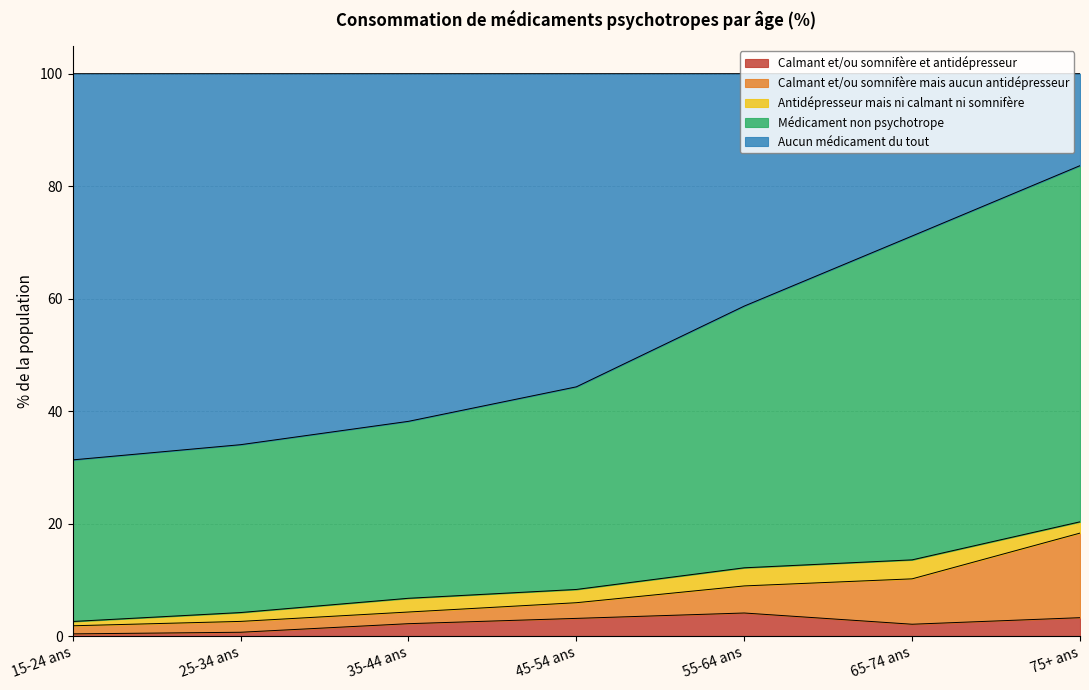

What is the maximum value for Calmant et/ou somnifère et antidépresseur?

4.1